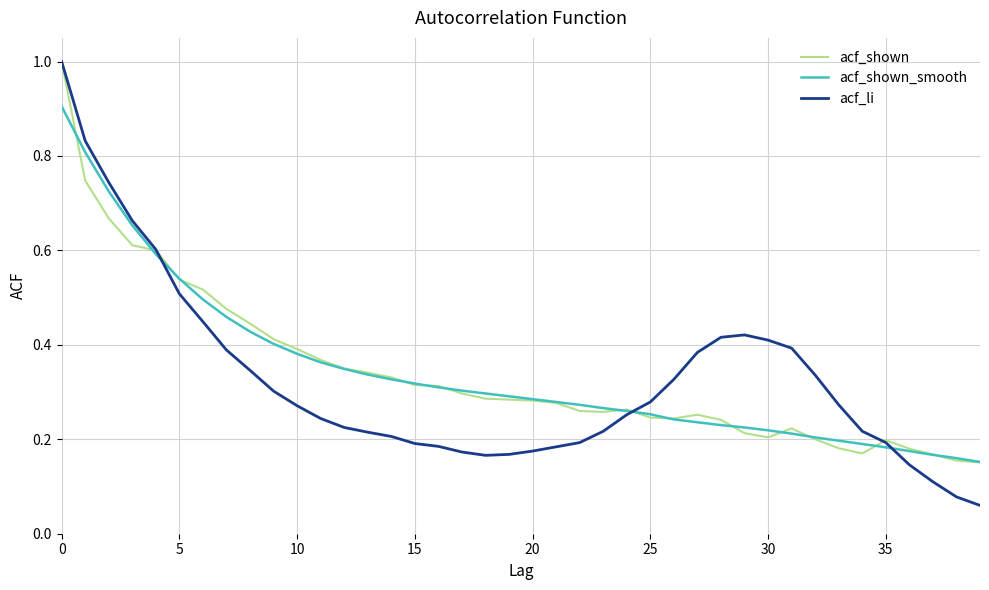

What is the highest value of the acf_shown_smooth series?

0.9